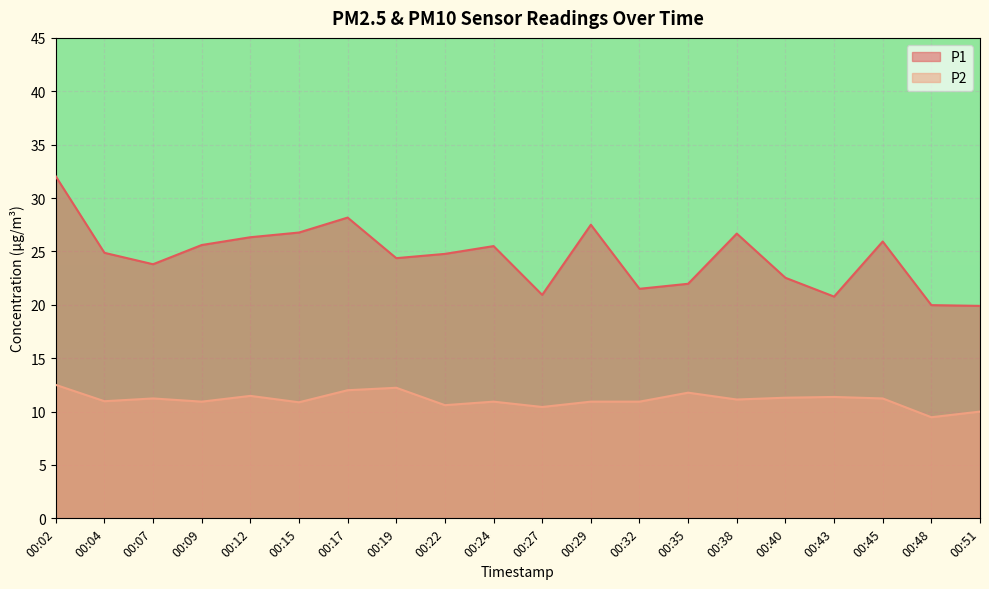

Where is P1 nearest to the value 25?

00:04